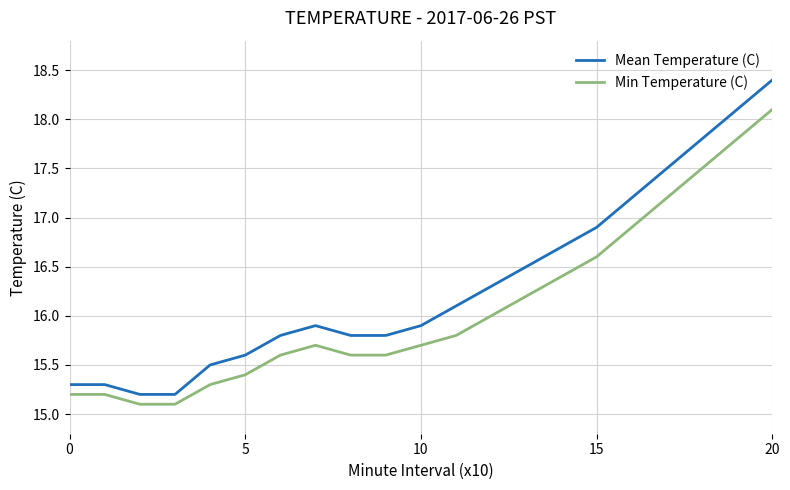

Which series has the widest spread of values?

Mean Temperature (C)